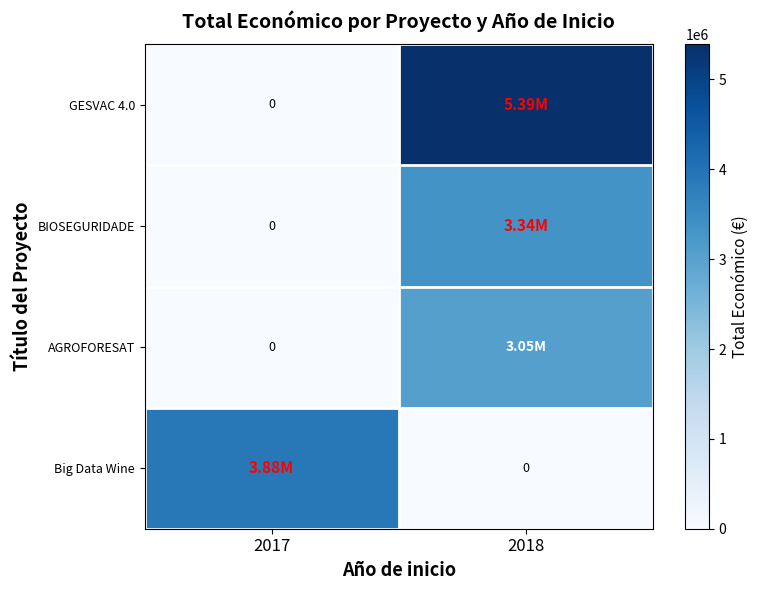

What is the sum of the BIOSEGURIDADE values at 2017 and 2018?

3342252